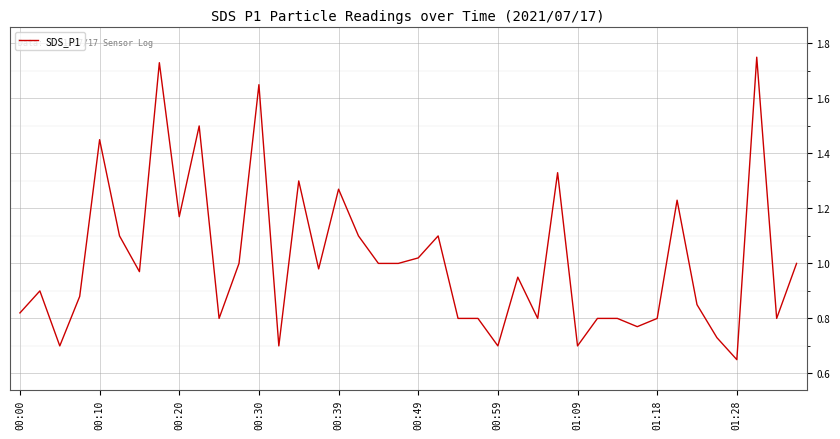

How many series are shown in this chart?

1